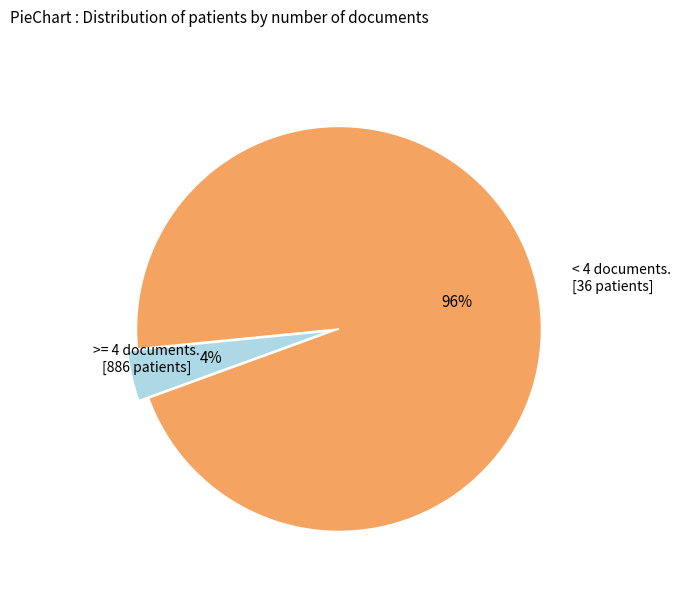

To the nearest percent, what is the average slice percentage?

50%